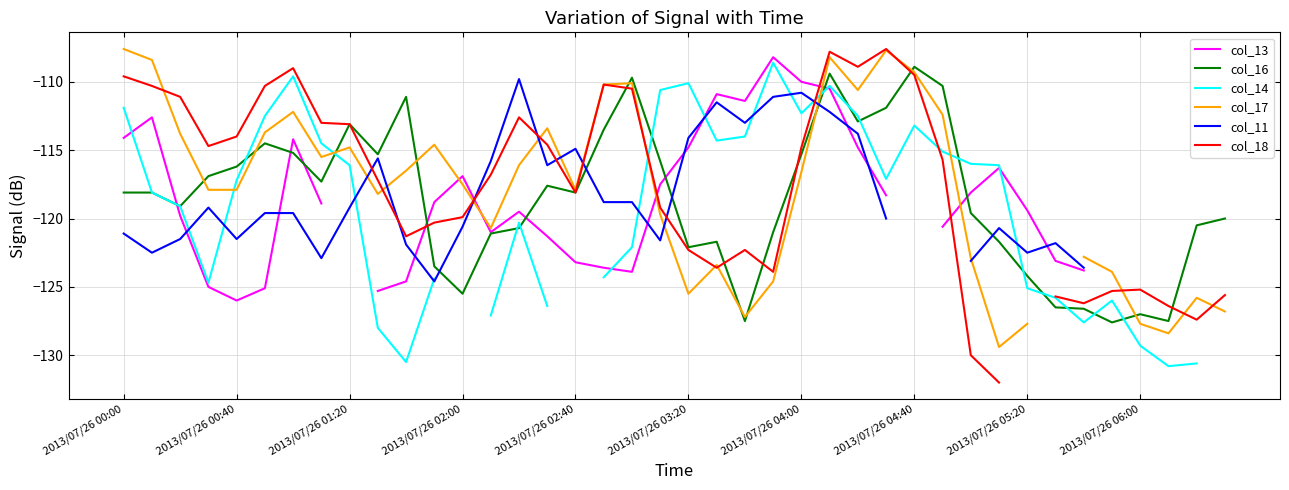

Which has a higher value, 26 or 27?

26